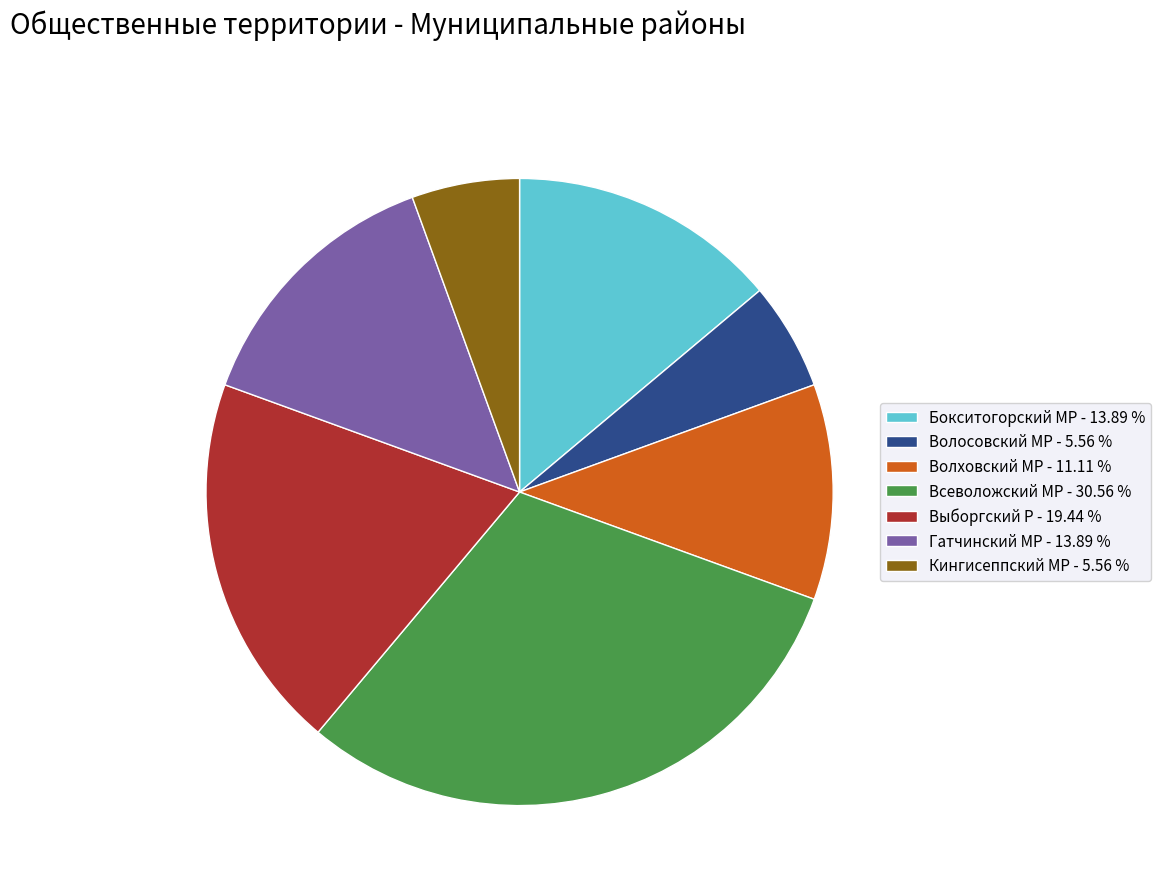

Do Волосовский МР - 5.56 % and Выборгский Р - 19.44 % together represent more than half of the pie?

No